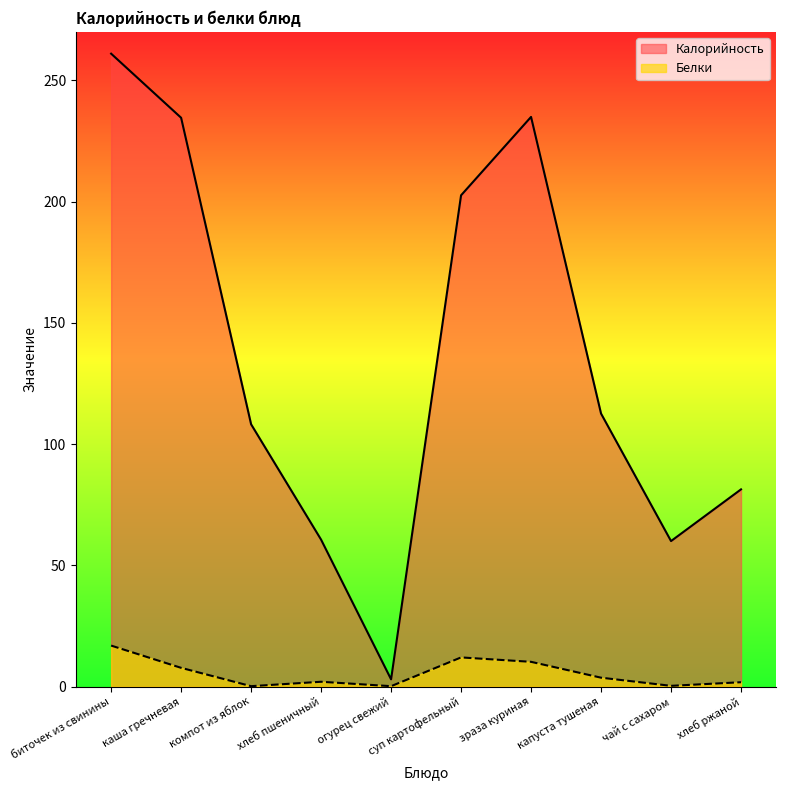

At which category does Калорийность reach its first local valley?

огурец свежий